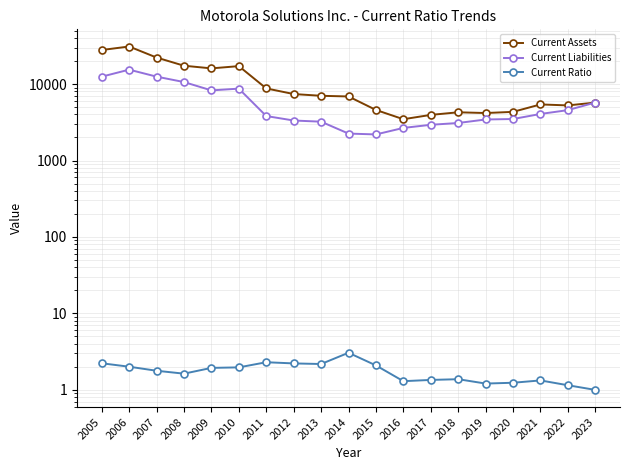

At how many categories does at least one series exceed 8026?

7